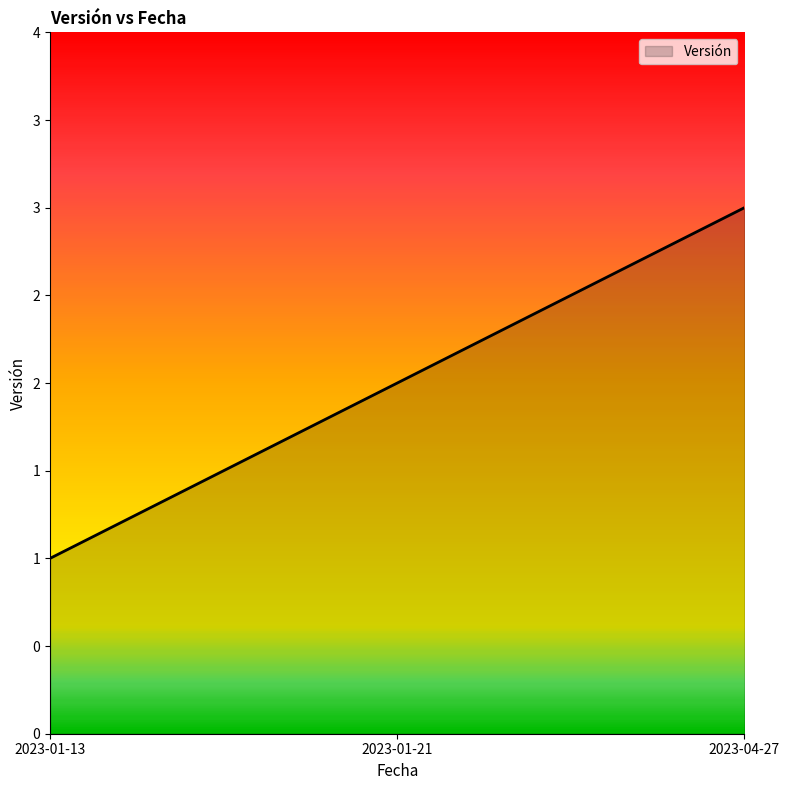

Does the chart display data point markers on the line(s)?

No